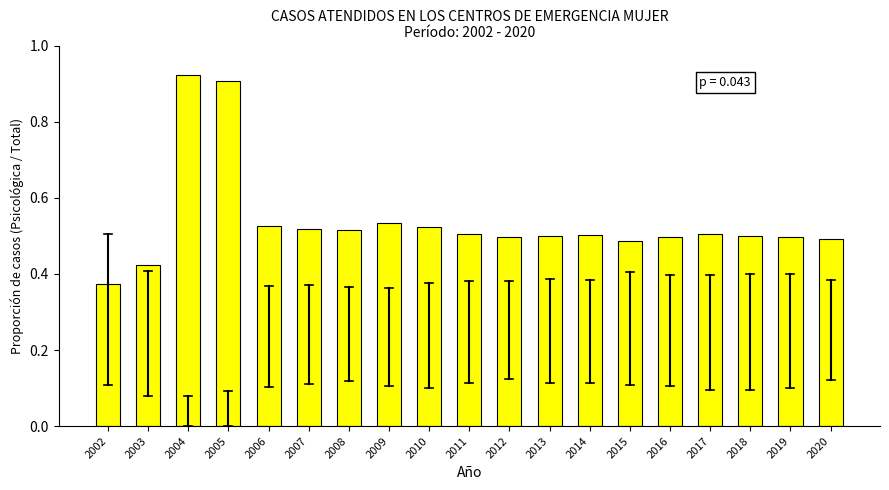

At which category does the chart reach its minimum across all series?

2002